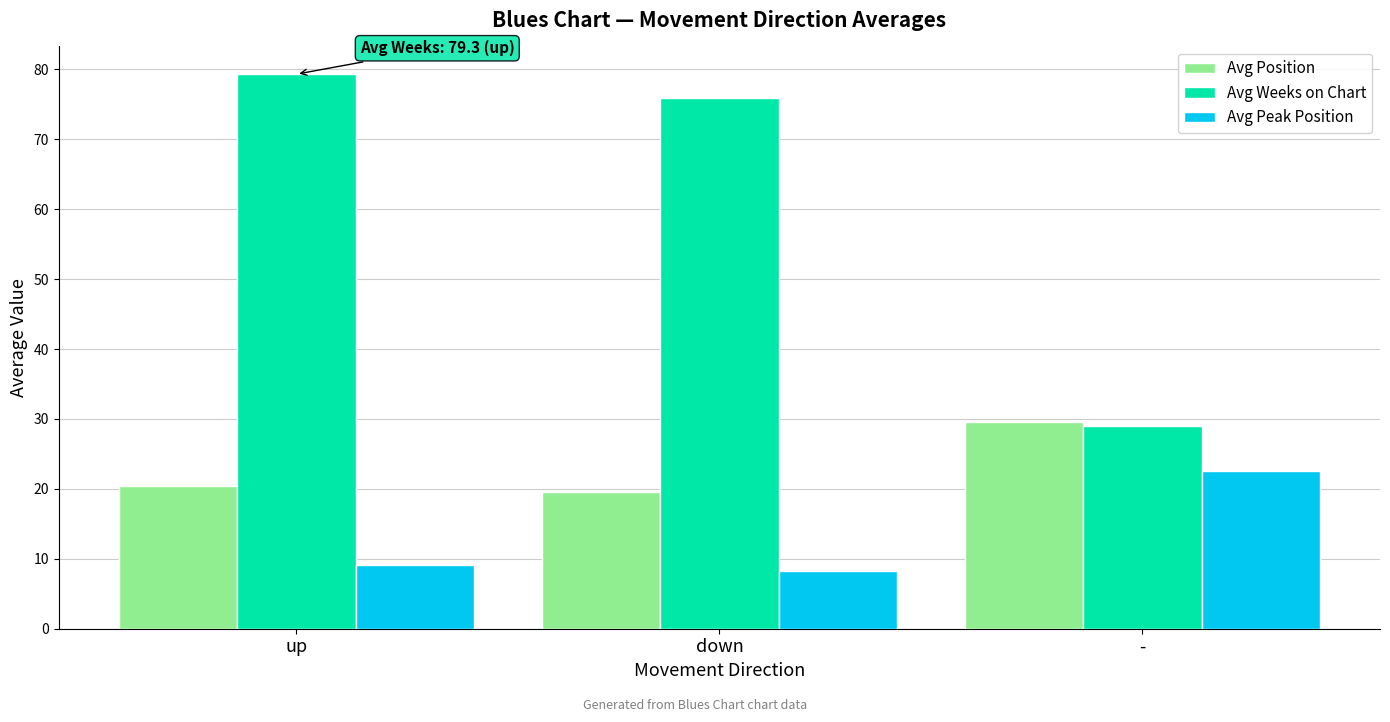

Reading right to left, list all the values displayed in this chart.

Avg Position: -=29.6	down=19.6	up=20.4
Avg Weeks on Chart: -=29.0	down=75.9	up=79.3
Avg Peak Position: -=22.6	down=8.3	up=9.1